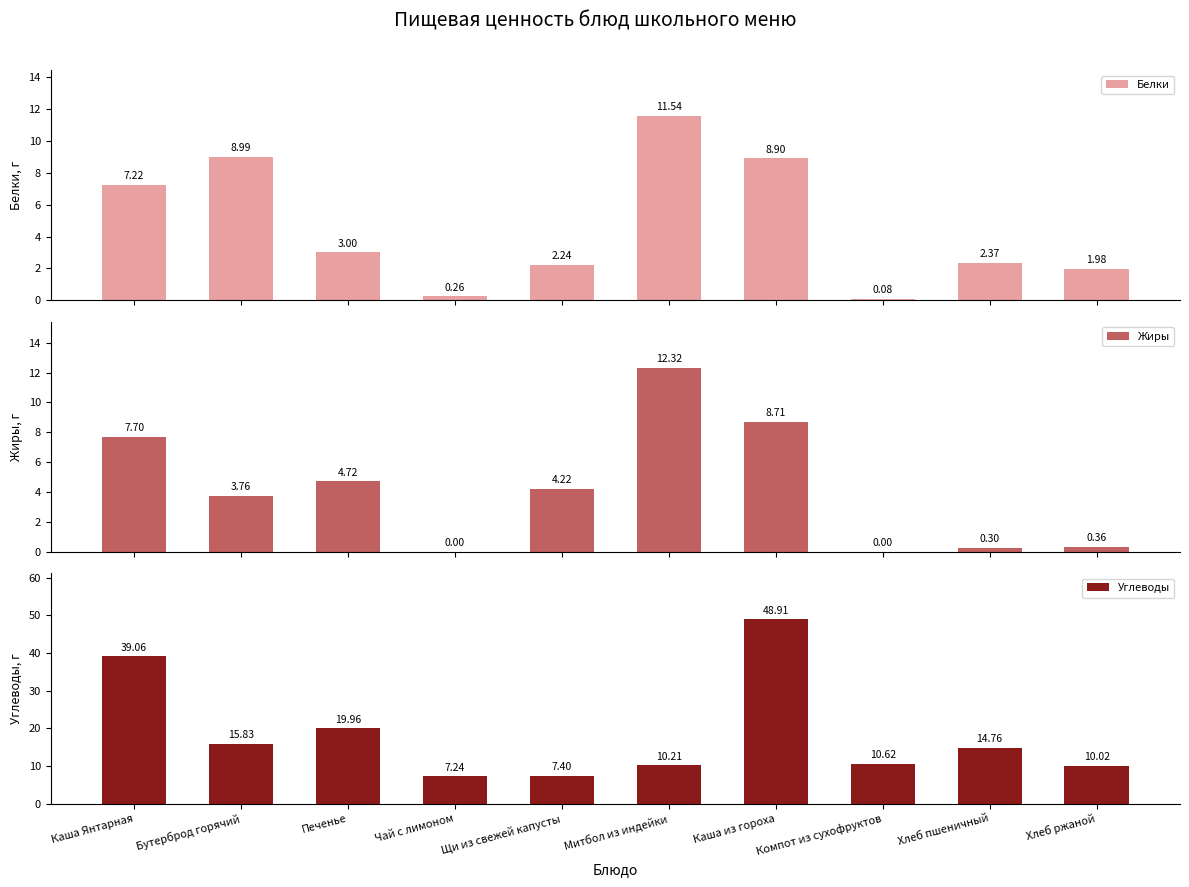

Which label corresponds to the largest value in the chart?

Каша из гороха